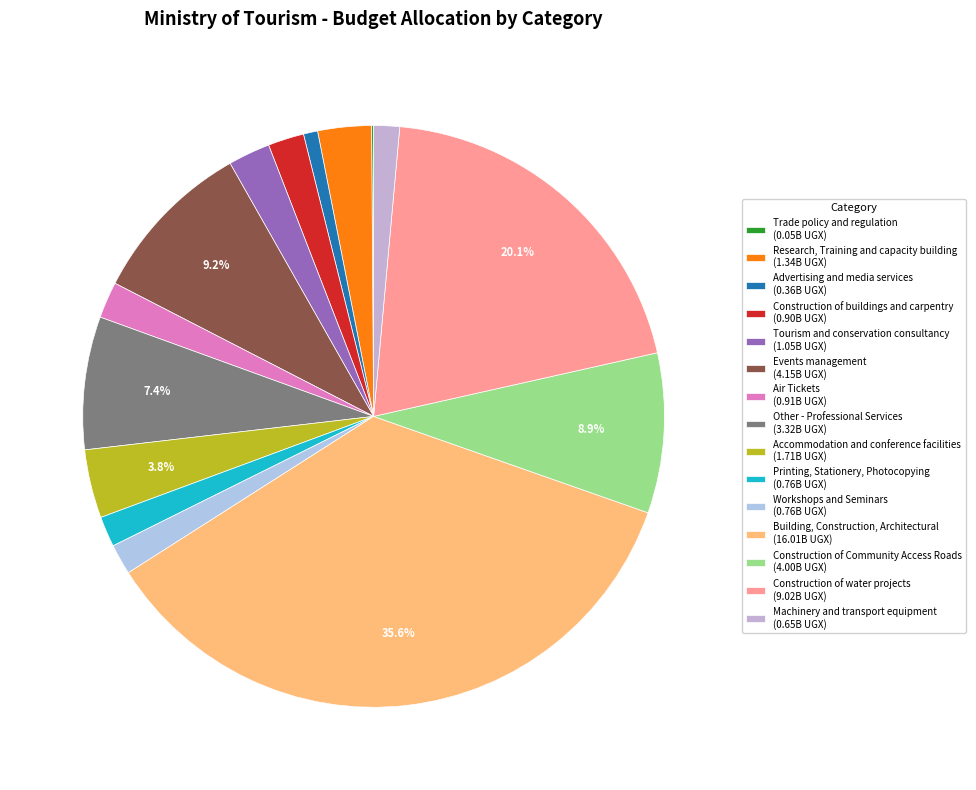

What is the change in value from Research, Training and capacity building to Other - Professional Services?

+1981608460